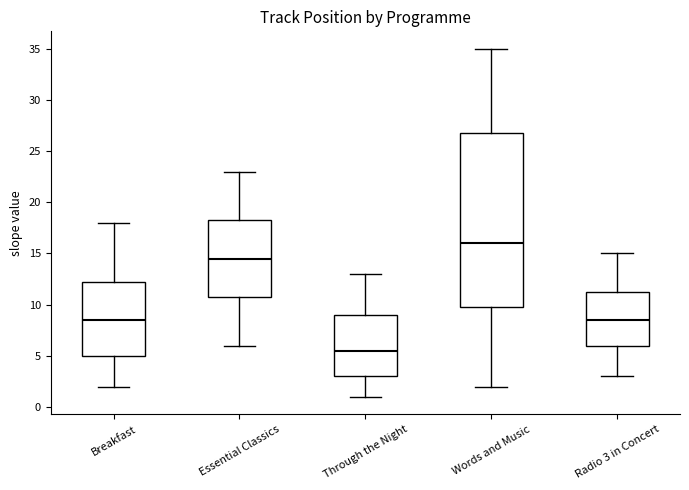

Reading left to right, read every box against the y-axis: the position of its median line, the range the box covers, and the ends of its whiskers. The values are not printed on the chart, so give them approximately, as read against the axis.

Breakfast: median 8.5, box 5.0 to 12.5, whiskers 2.0 to 18.0
Essential Classics: median 14.5, box 11.0 to 18.5, whiskers 6.0 to 23.0
Through the Night: median 5.5, box 3.0 to 9.0, whiskers 1.0 to 13.0
Words and Music: median 16.0, box 10.0 to 27.0, whiskers 2.0 to 35.0
Radio 3 in Concert: median 8.5, box 6.0 to 11.5, whiskers 3.0 to 15.0